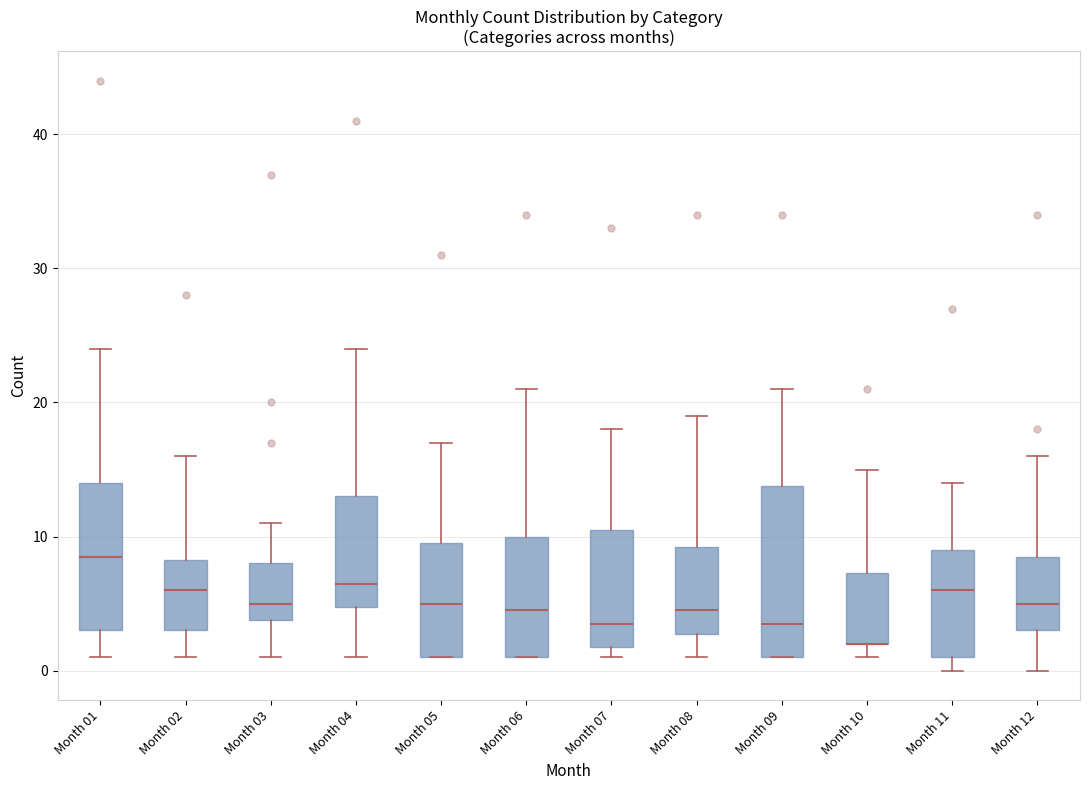

Reading left to right, read every box against the y-axis: the position of its median line, the range the box covers, and the ends of its whiskers. The values are not printed on the chart, so give them approximately, as read against the axis.

Month 01: median 9, box 3 to 14, whiskers 1 to 24
Month 02: median 6, box 3 to 8, whiskers 1 to 16
Month 03: median 5, box 4 to 8, whiskers 1 to 11
Month 04: median 7, box 5 to 13, whiskers 1 to 24
Month 05: median 5, box 1 to 10, whiskers 1 to 17
Month 06: median 5, box 1 to 10, whiskers 1 to 21
Month 07: median 4, box 2 to 11, whiskers 1 to 18
Month 08: median 5, box 3 to 9, whiskers 1 to 19
Month 09: median 4, box 1 to 14, whiskers 1 to 21
Month 10: median 2 (drawn on the box's lower edge), box 2 to 7, whiskers 1 to 15
Month 11: median 6, box 1 to 9, whiskers 0 to 14
Month 12: median 5, box 3 to 9, whiskers 0 to 16